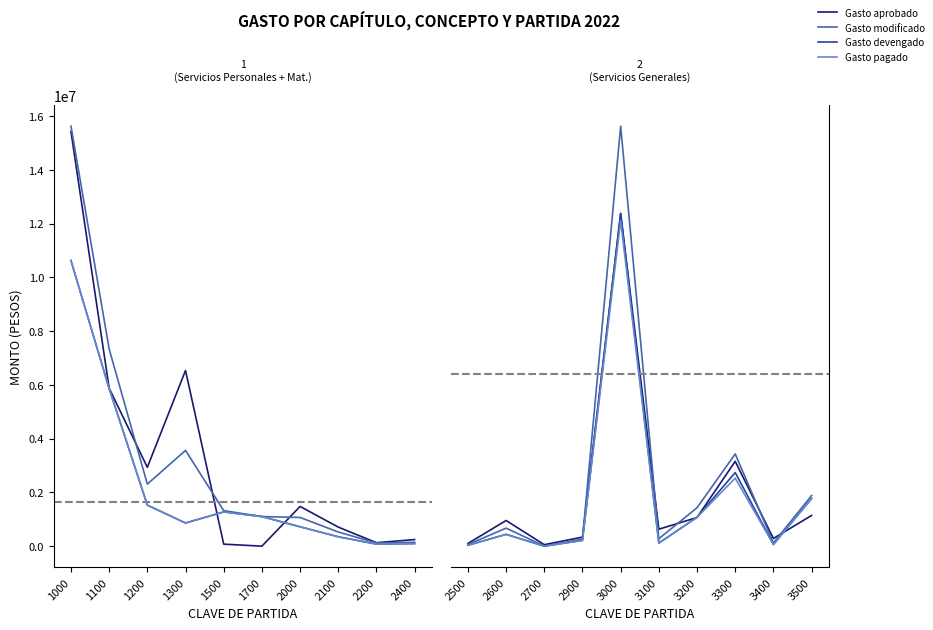

After their last crossing, which series has the higher values: Gasto pagado or Gasto aprobado?

Gasto pagado